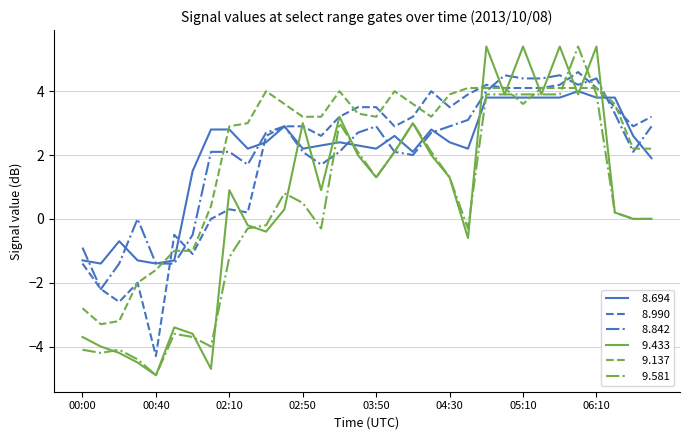

What is the greatest value displayed?

5.4